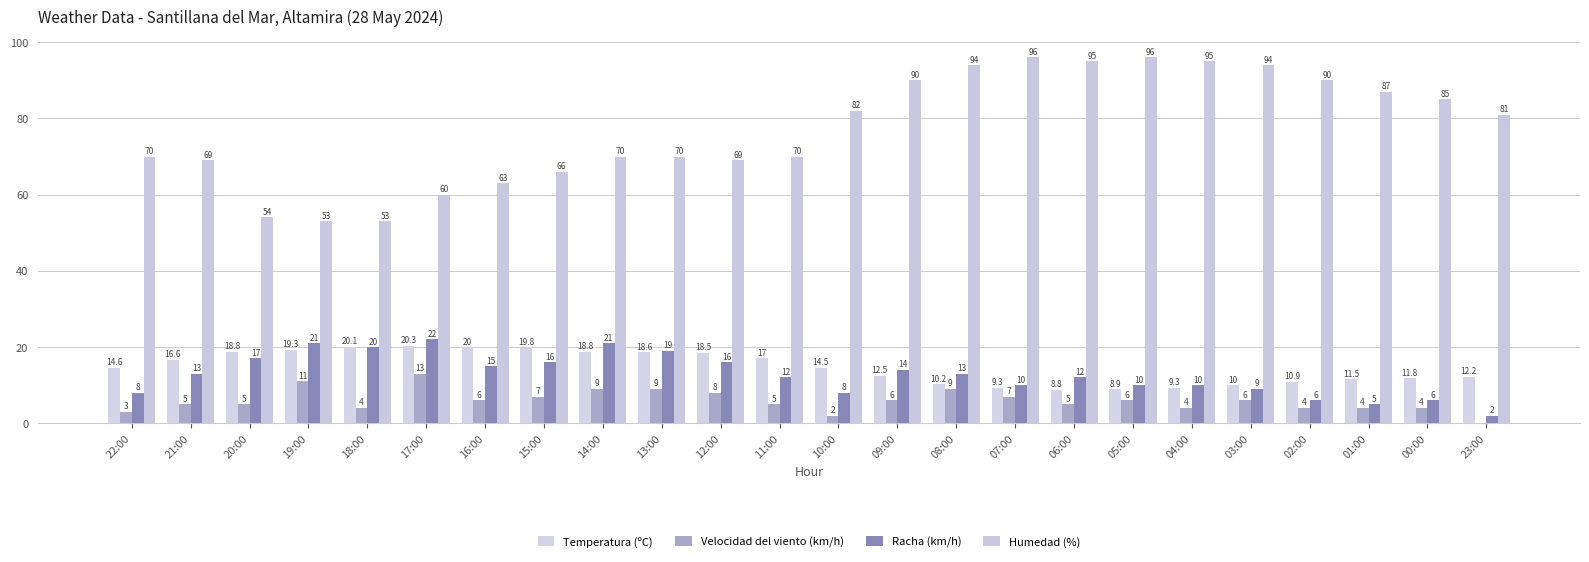

How many categories are shown in the chart?

24